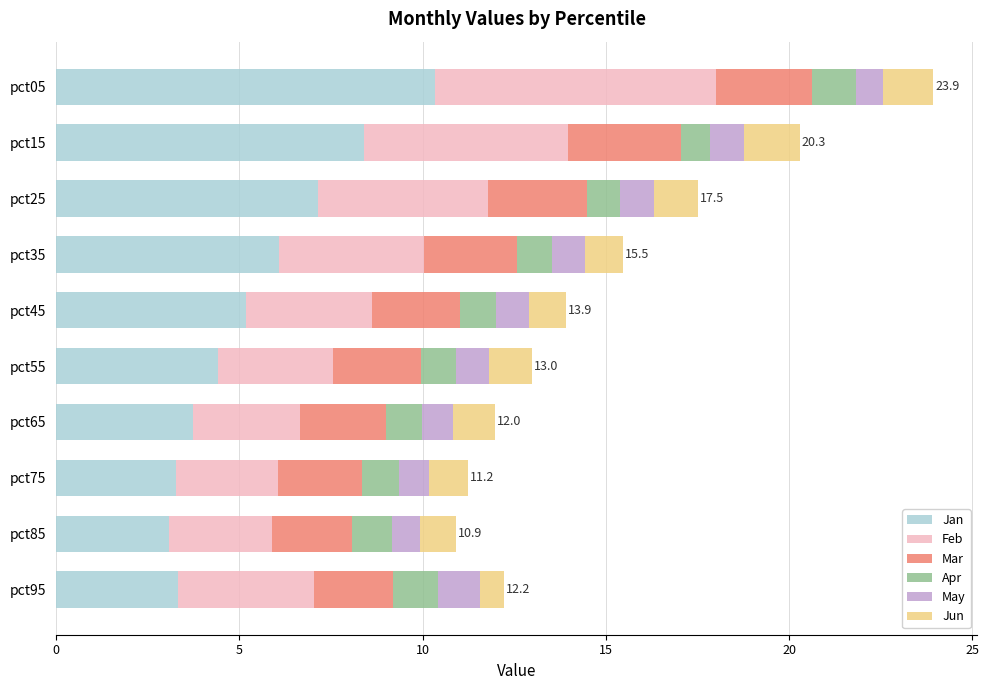

What is the total value across all series at pct65?

12.0